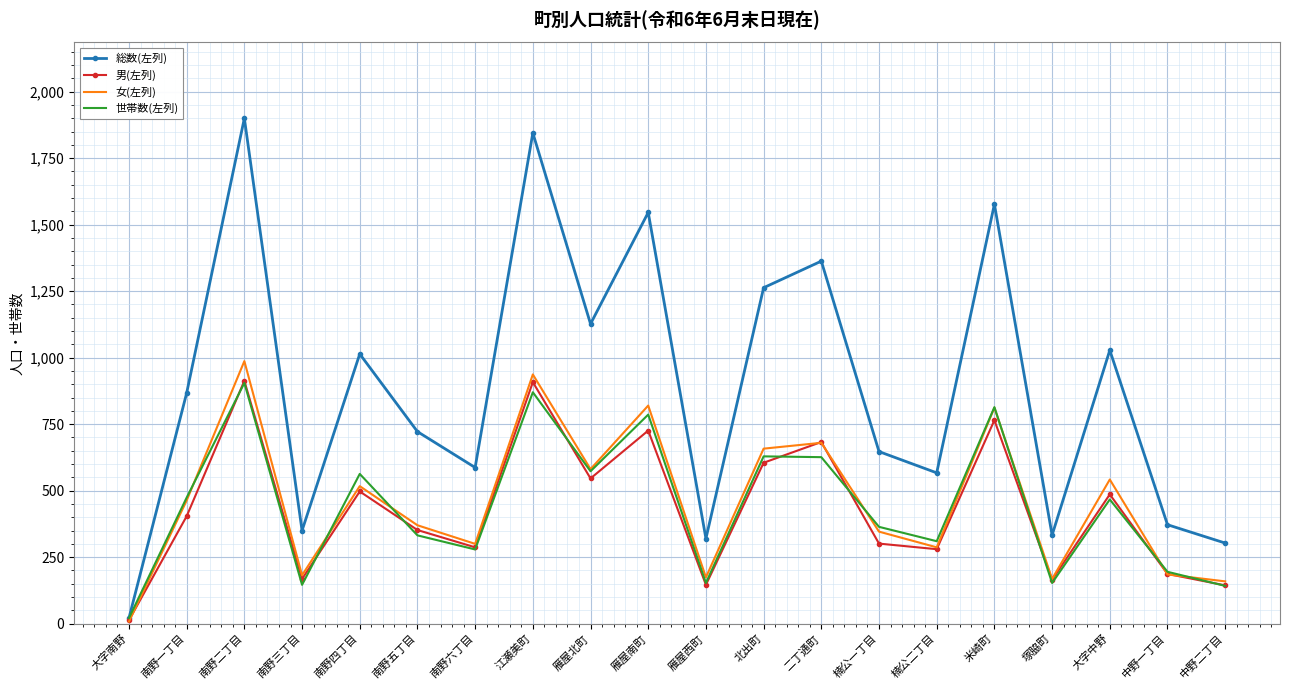

The 総数(左列) series shows 916 at 二丁通町. True or false?

False